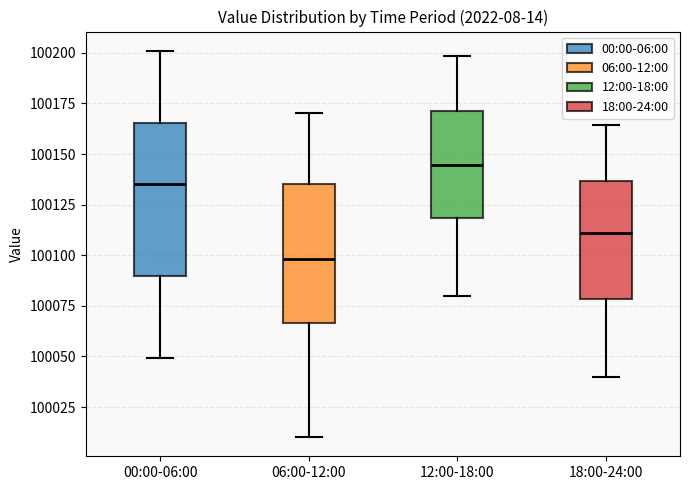

Reading left to right, read every box against the y-axis: the position of its median line, the range the box covers, and the ends of its whiskers. The values are not printed on the chart, so give them approximately, as read against the axis.

00:00-06:00: median 100135, box 100090 to 100165, whiskers 100050 to 100200
06:00-12:00: median 100100, box 100065 to 100135, whiskers 100010 to 100170
12:00-18:00: median 100145, box 100120 to 100170, whiskers 100080 to 100200
18:00-24:00: median 100110, box 100080 to 100135, whiskers 100040 to 100165